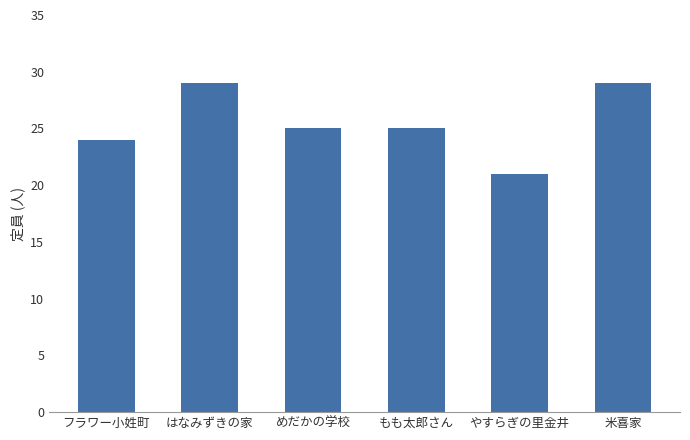

Count the number of data series in this chart.

1